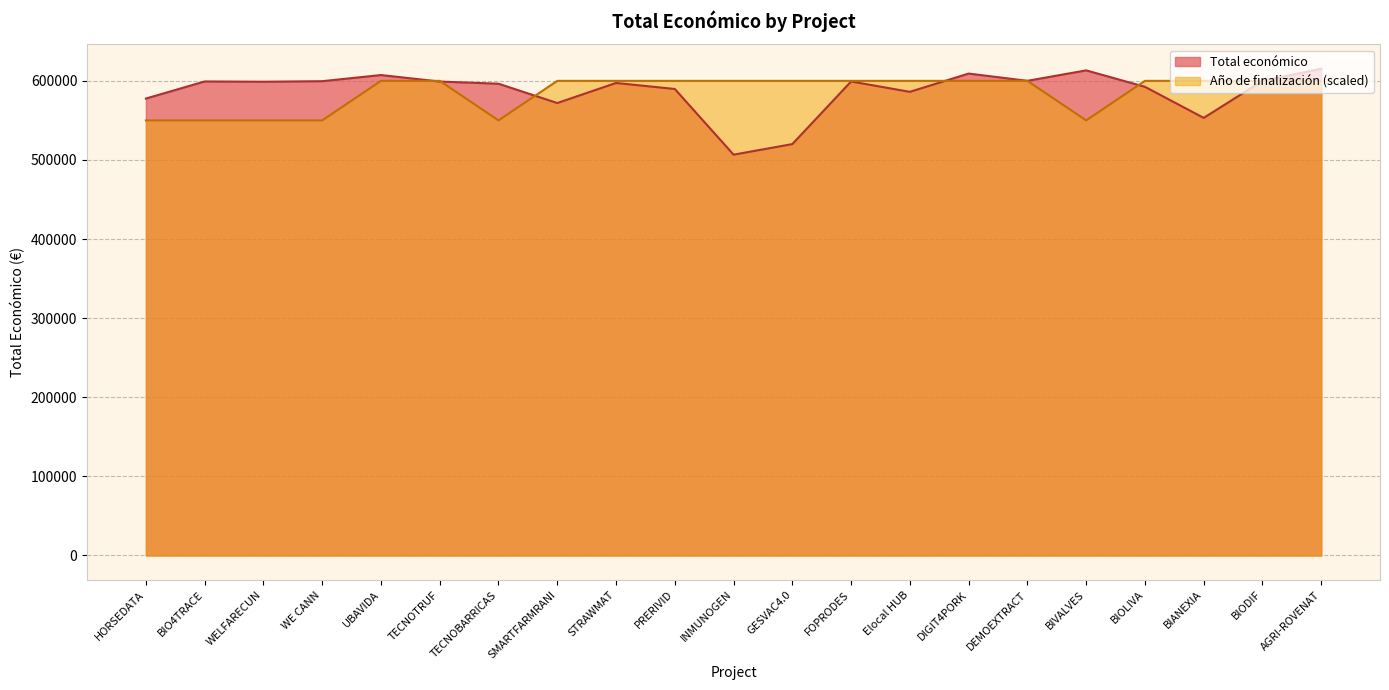

Where is the first local minimum for Año de finalización?

TECNOBARRICAS